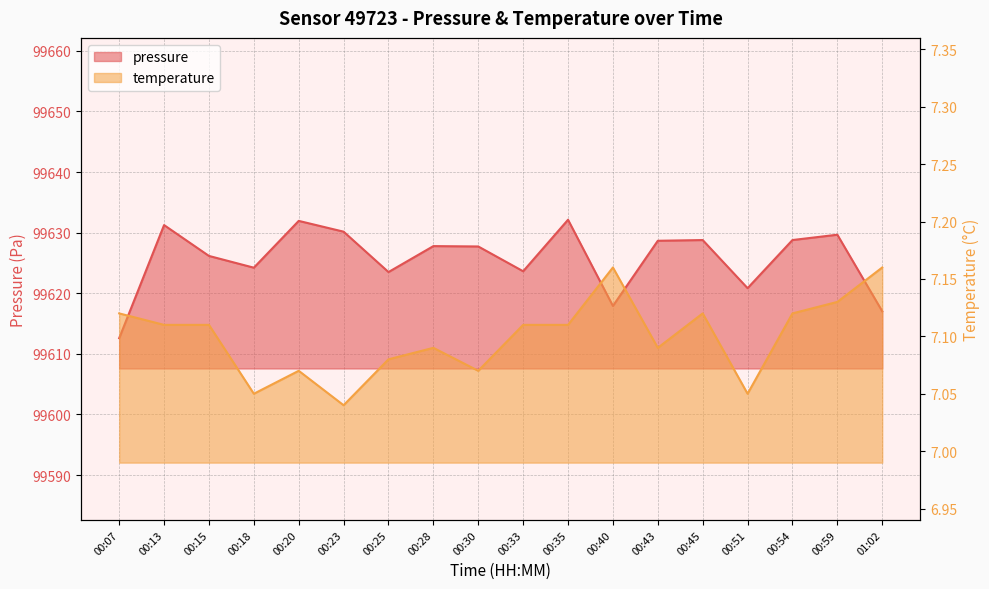

What is the difference between the maximum and minimum values in the temperature series?

0.1